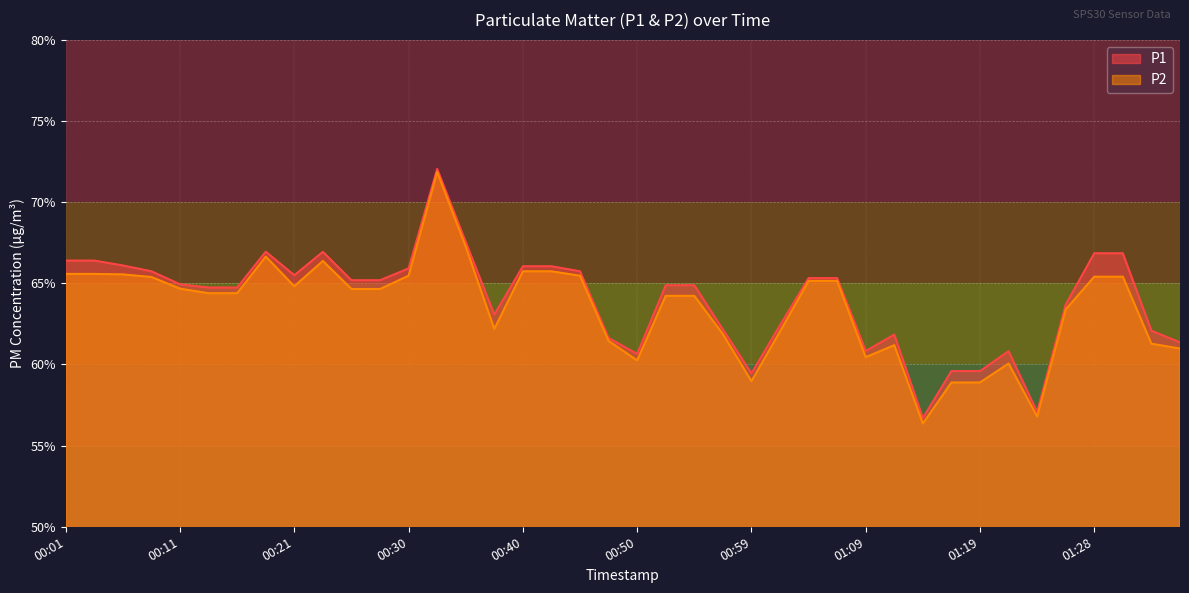

Which series has the largest total across all categories?

P1